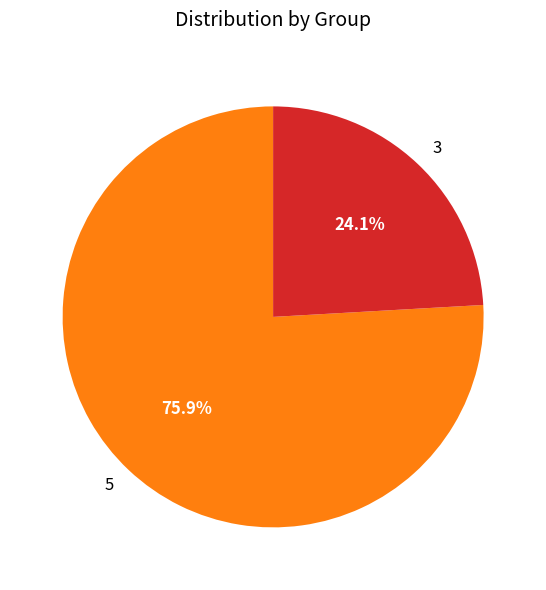

Do 5 and 3 together represent more than half of the pie?

Yes